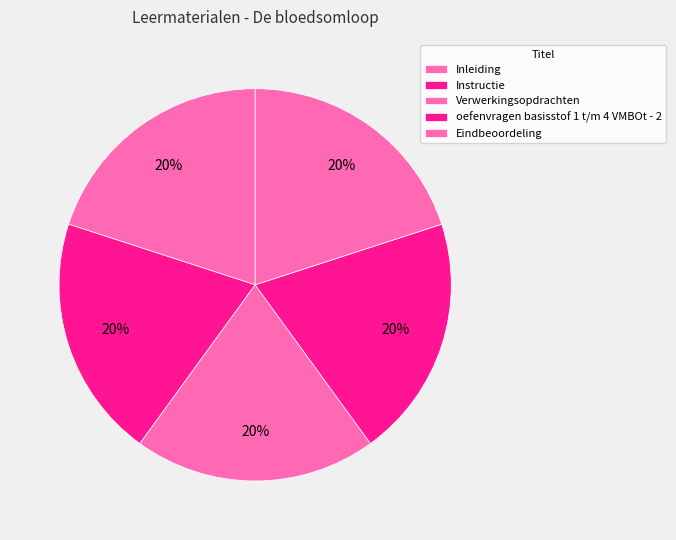

True or false: oefenvragen basisstof 1 t/m 4 VMBOt - 2 accounts for 29% of the total.

False